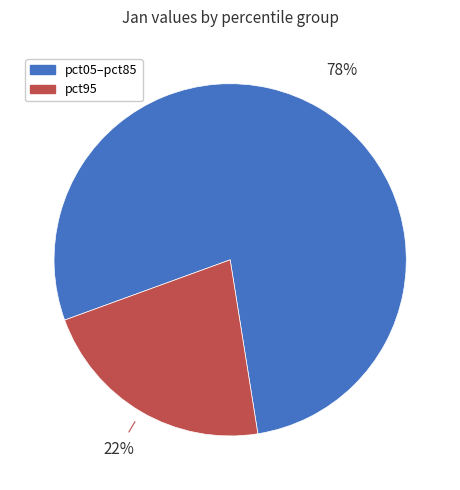

How many slices are in this pie chart?

2